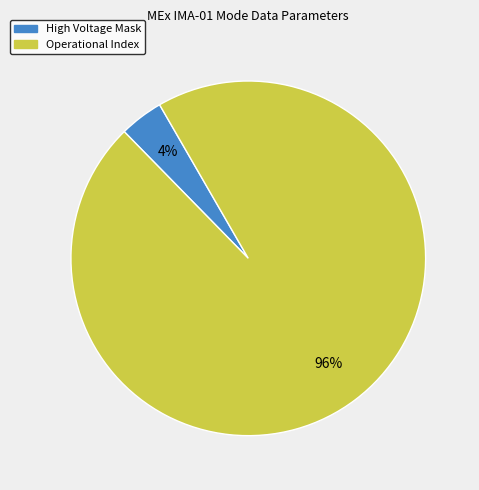

True or false: High Voltage Mask accounts for 4% of the total.

True